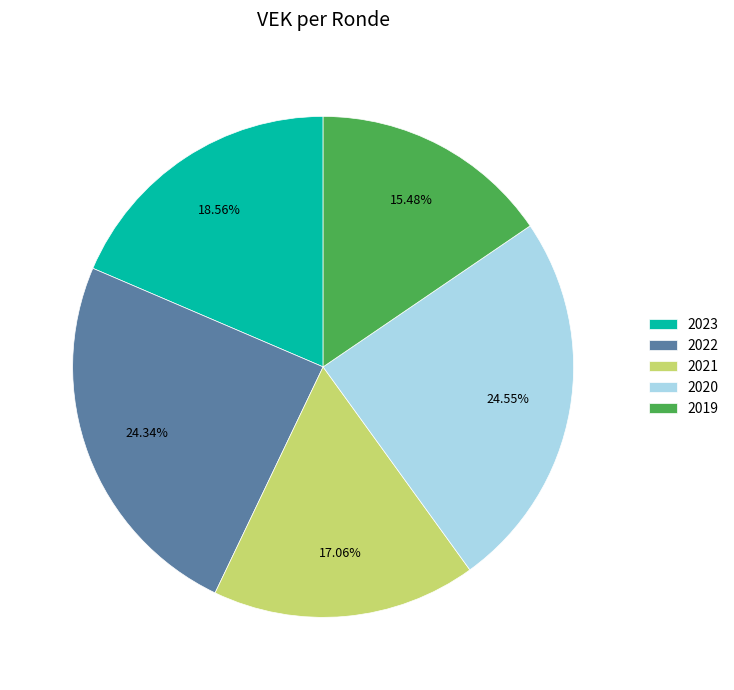

Which has a higher value, 2023 or 2021?

2023